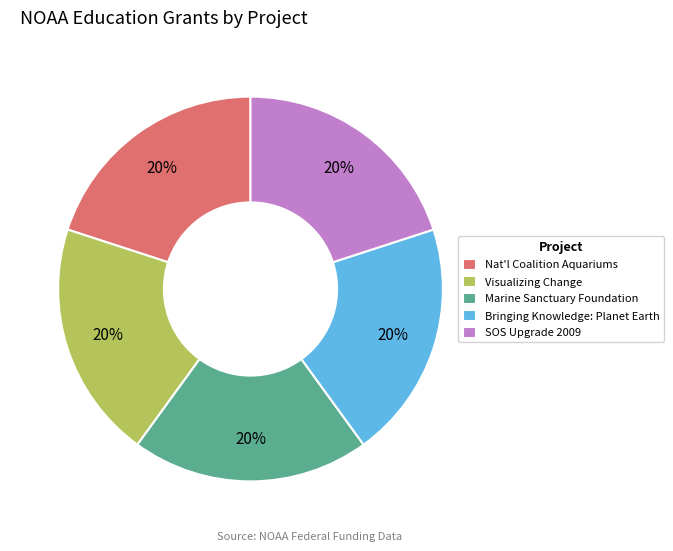

Is there a majority slice in this chart?

No